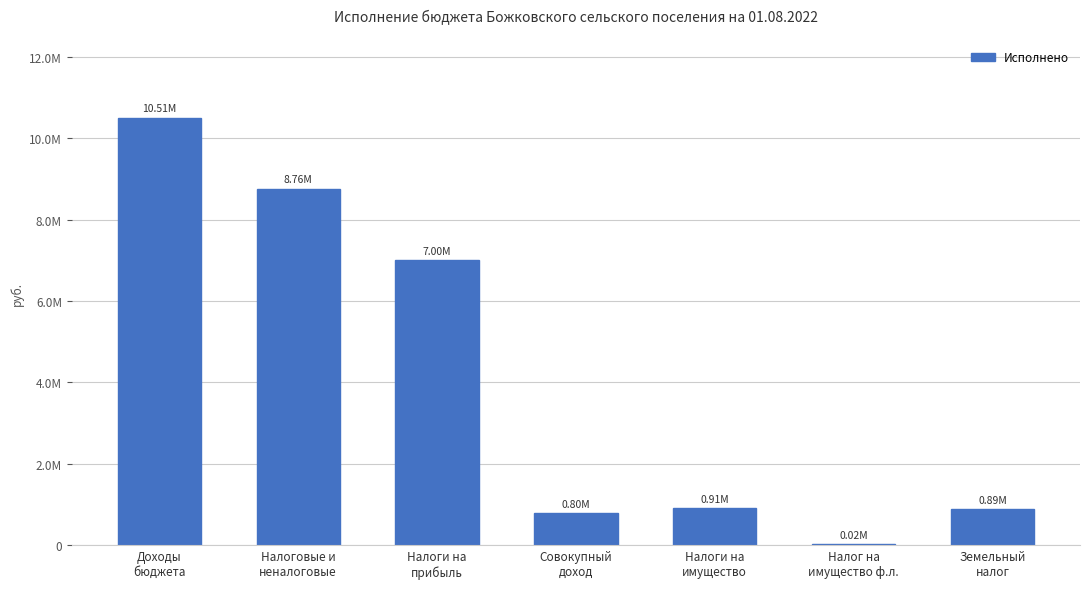

Where does the data first go above 908926?

Доходы
бюджета